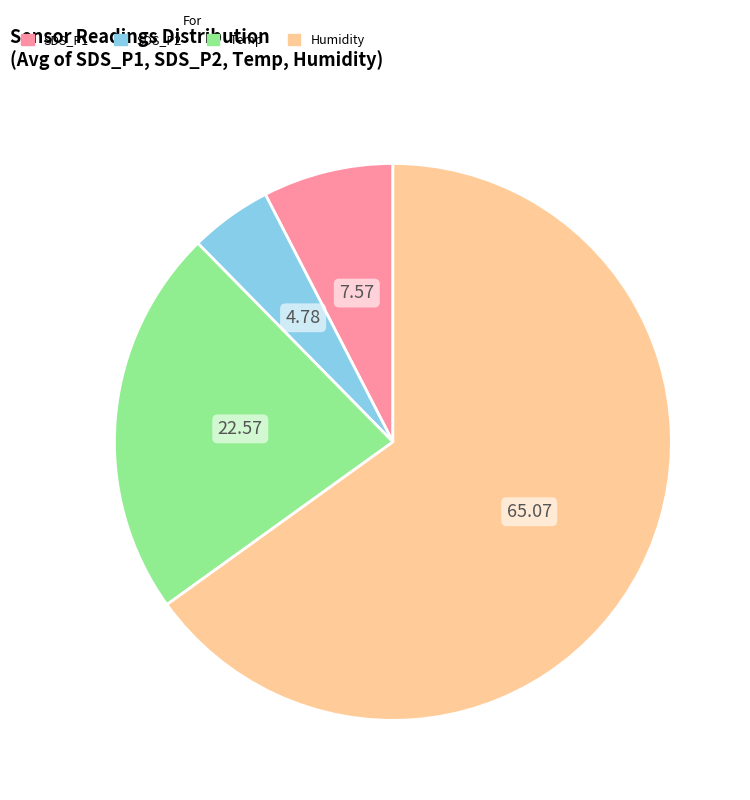

Is there any slice that represents more than half of the pie?

Yes